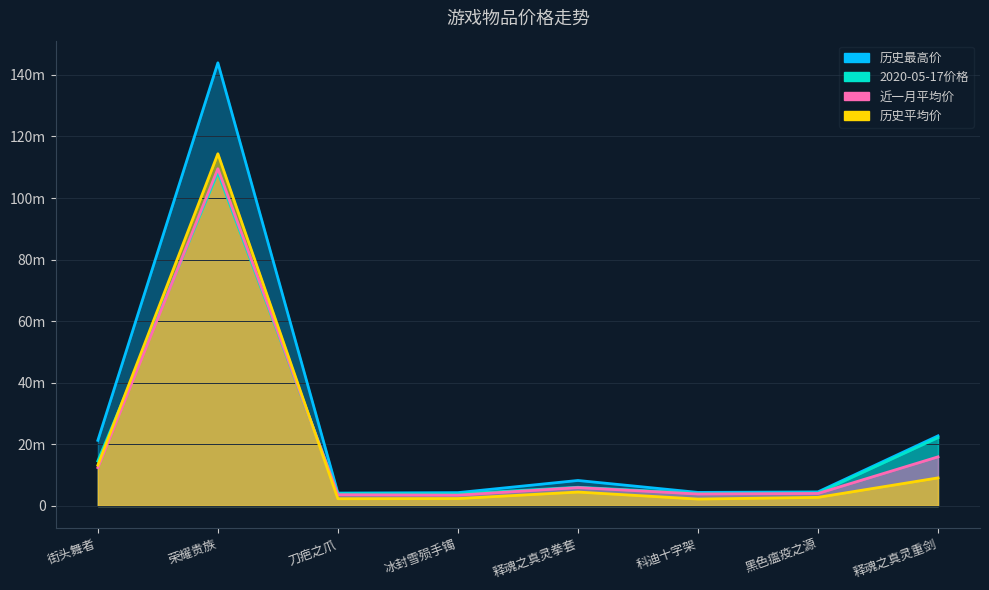

What is the difference between the second highest and minimum values in the 2020-05-18 series?

18577294